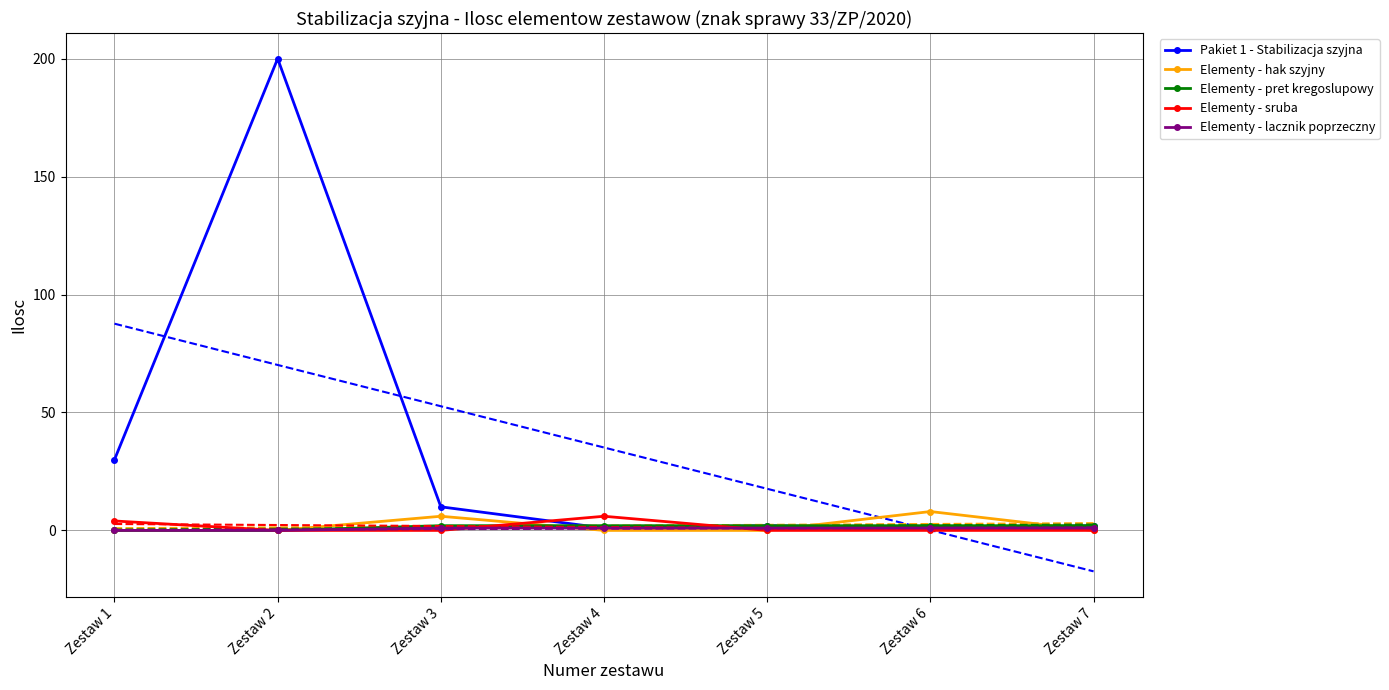

How many distinct data groups are displayed?

5